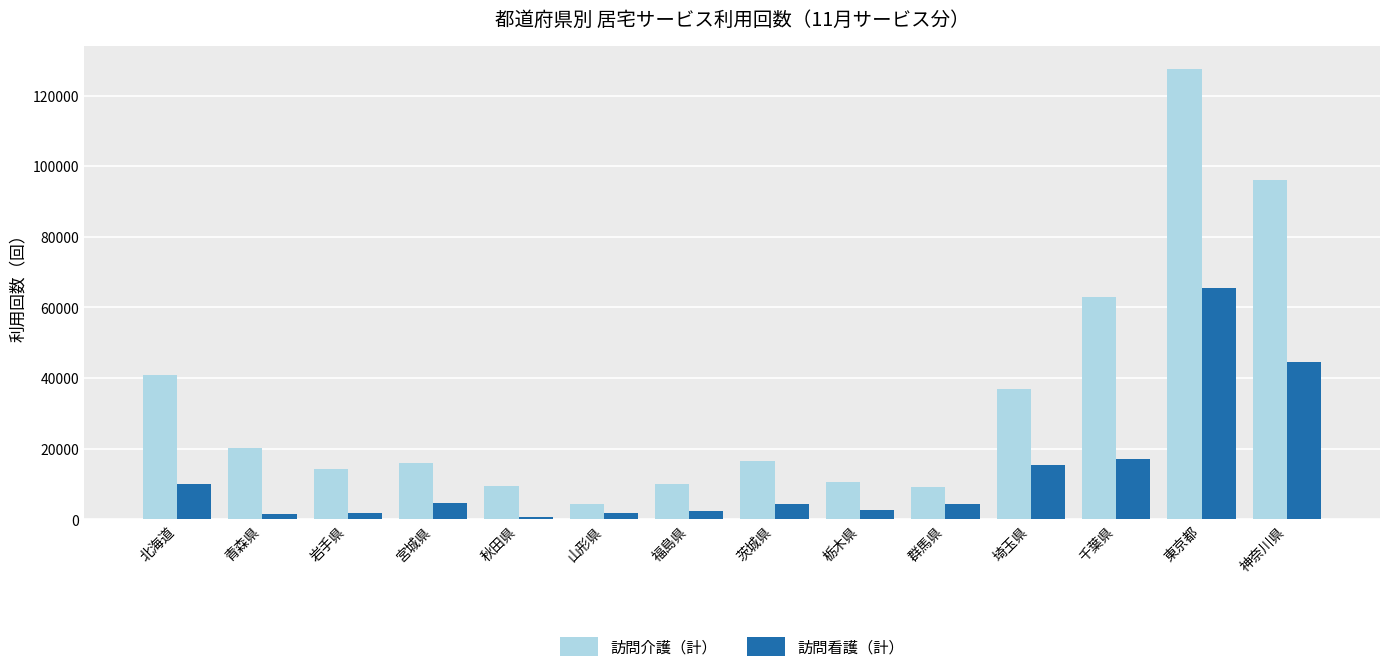

Rank the series by their maximum value, from highest to lowest.

訪問介護（計）, 訪問看護（計）